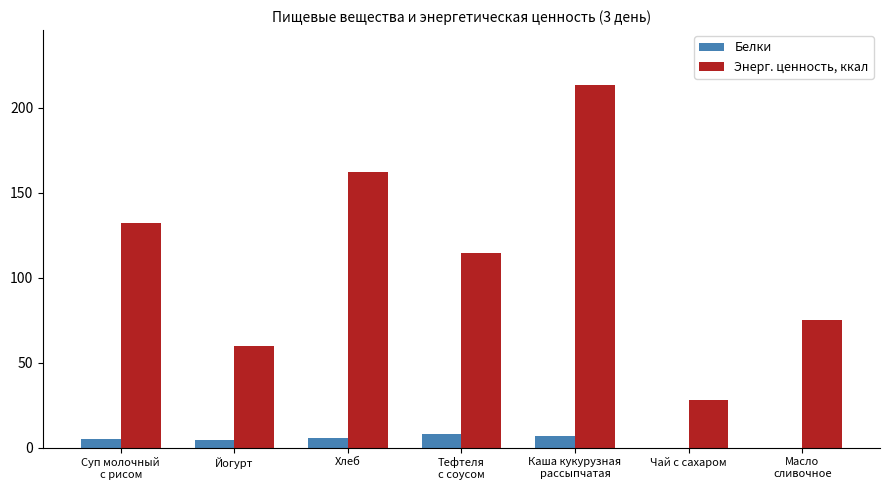

Which series has the largest range (max minus min)?

Энерг. ценность, ккал